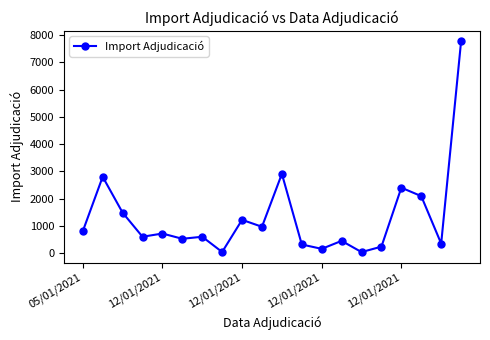

How many points are lower than both their immediate neighbors (excluding endpoints)?

7